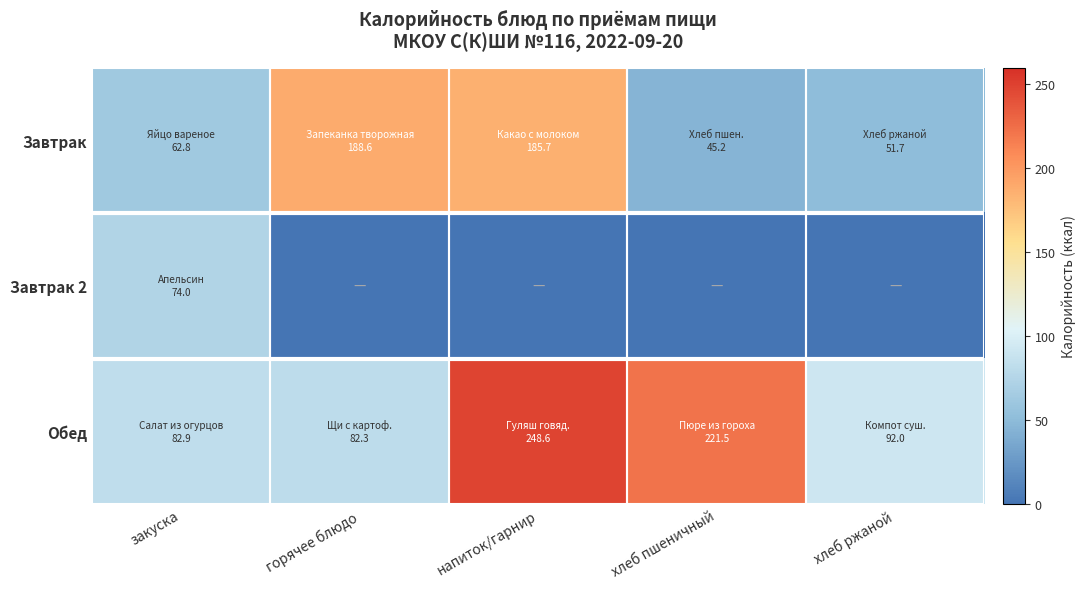

Rank the series at напиток/гарнир from highest to lowest value.

Обед, Завтрак, Завтрак 2